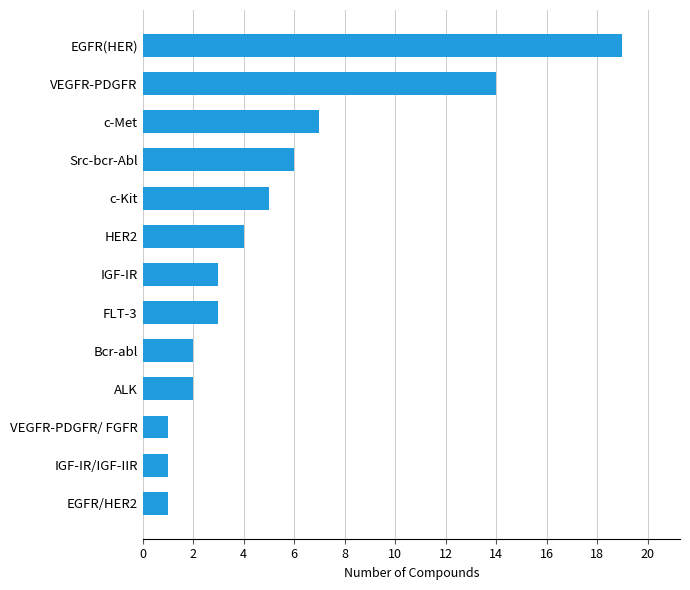

Reading bottom to top, extract all data points from this chart.

EGFR/HER2=1	IGF-IR/IGF-IIR=1	VEGFR-PDGFR/ FGFR=1	ALK=2	Bcr-abl=2	FLT-3=3	IGF-IR=3	HER2=4	c-Kit=5	Src-bcr-Abl=6	c-Met=7	VEGFR-PDGFR=14	EGFR(HER)=19